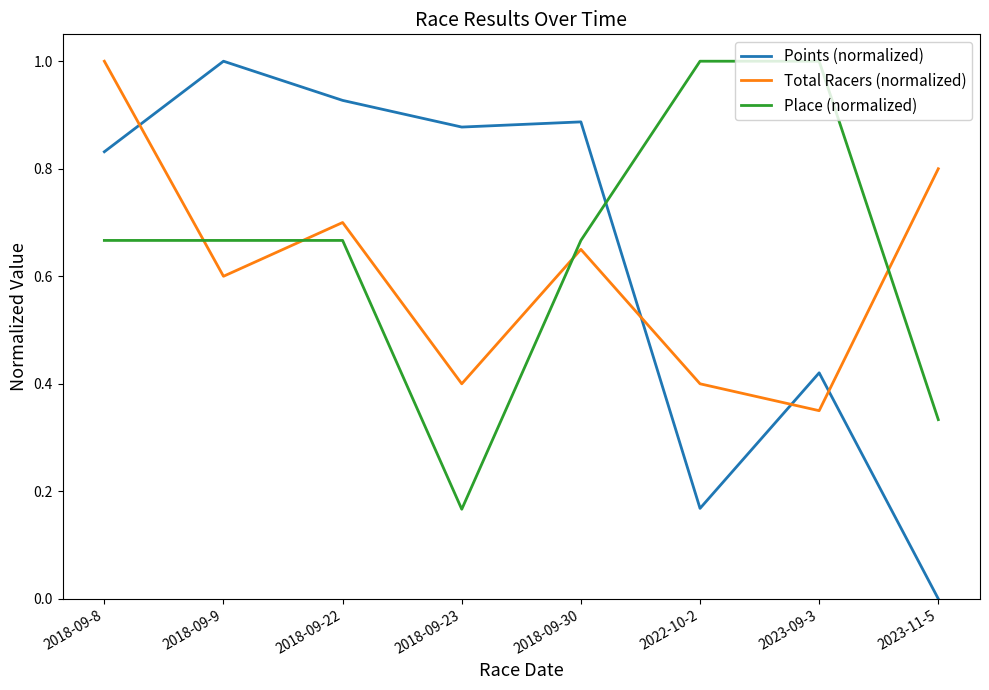

At which category is the sum across all series the highest?

2018-09-8